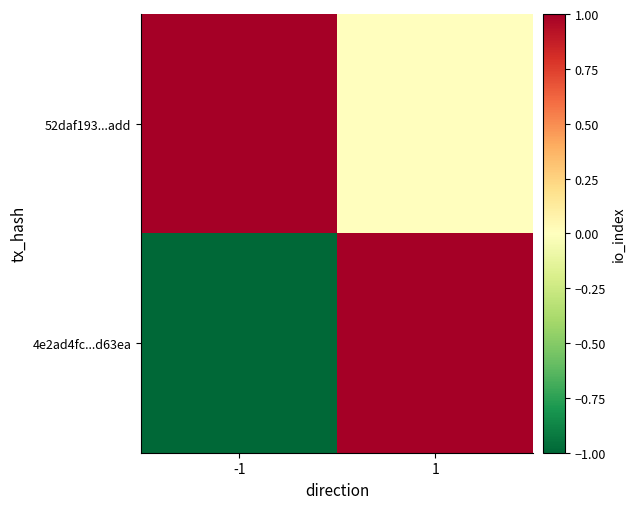

At which category is the sum across all series the highest?

1